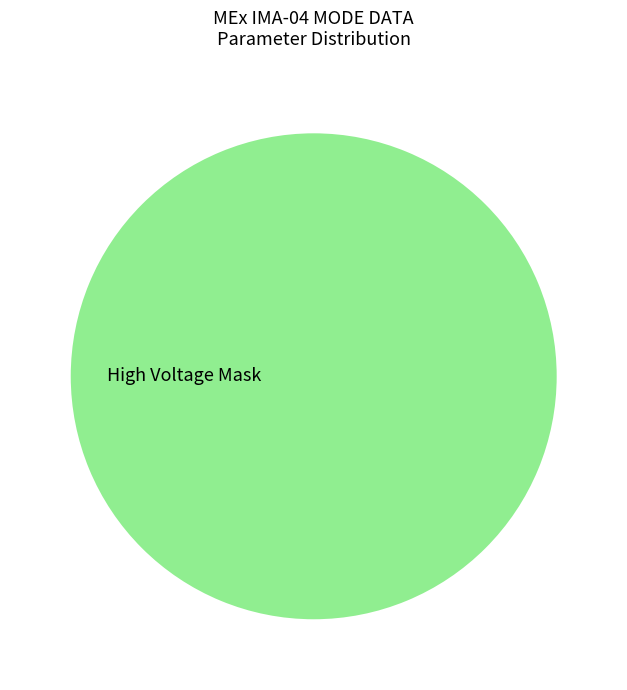

True or false: High Voltage Mask accounts for 100% of the total.

True